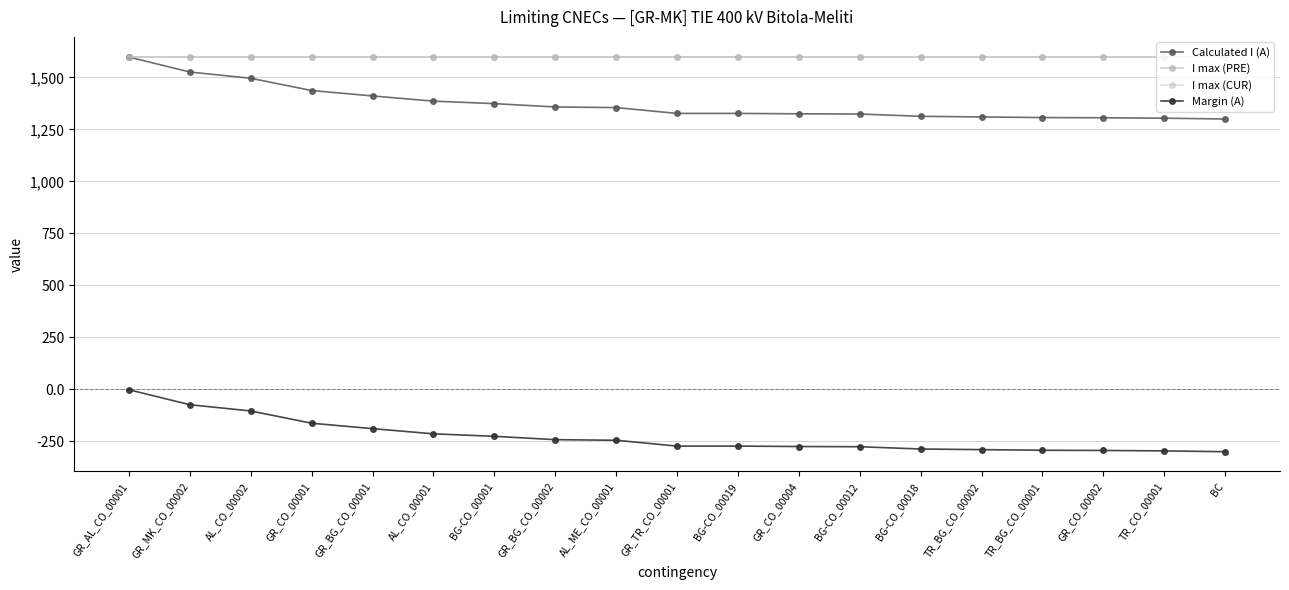

Does the chart display data point markers on the line(s)?

Yes